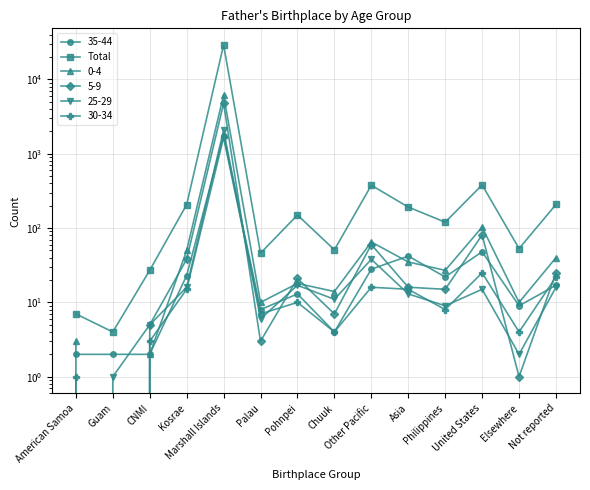

Where is the first local minimum?

Guam